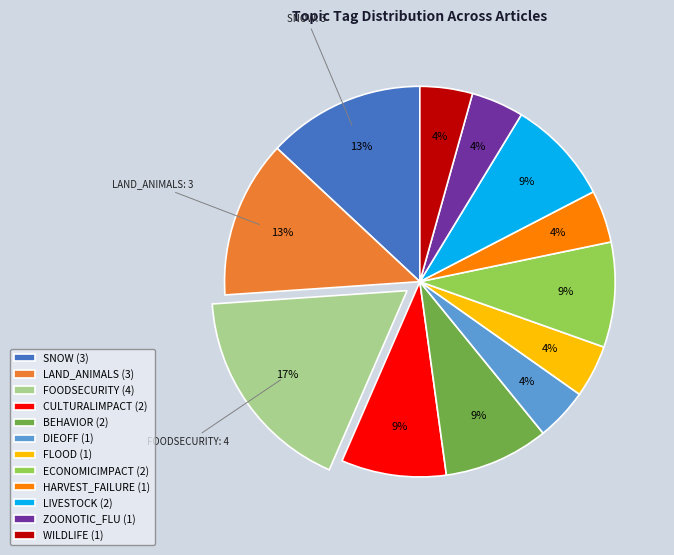

To the nearest percent, what is the difference between the largest and smallest slice percentages?

13%